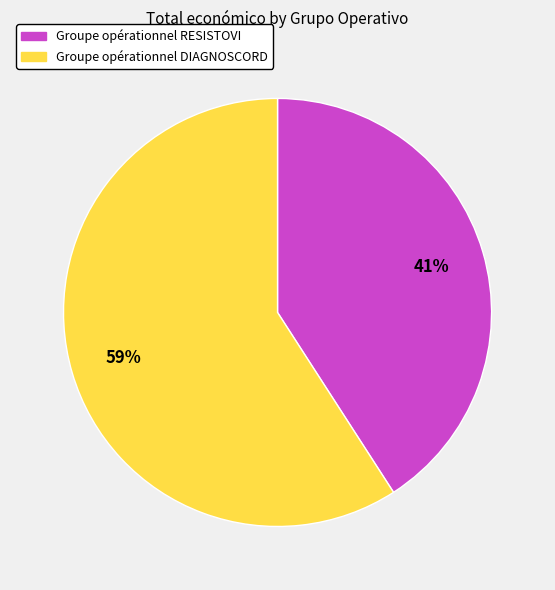

To the nearest percent, what is the combined percentage of Groupe opérationnel DIAGNOSCORD and Groupe opérationnel RESISTOVI?

100%